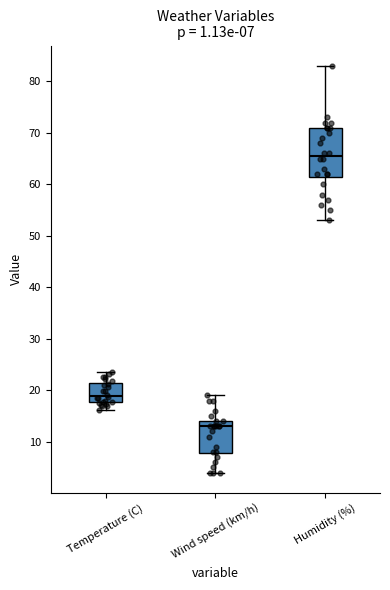

Which box is the tallest, from its lower edge to its upper edge?

Humidity (%)